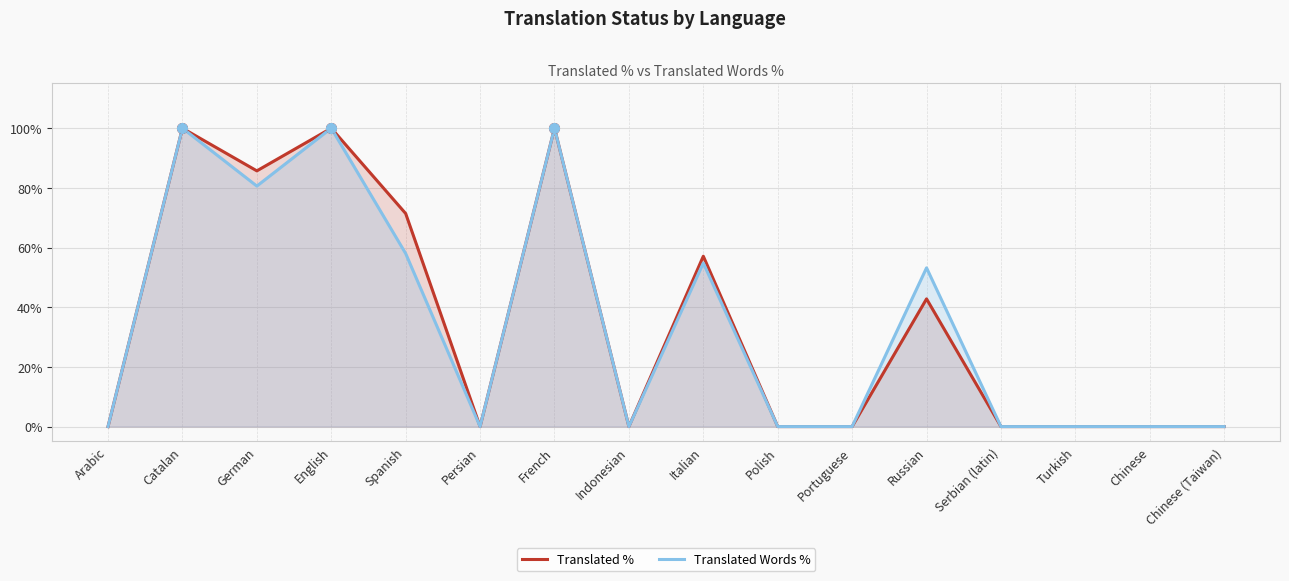

What is the average value of the Translated % series?

34.8